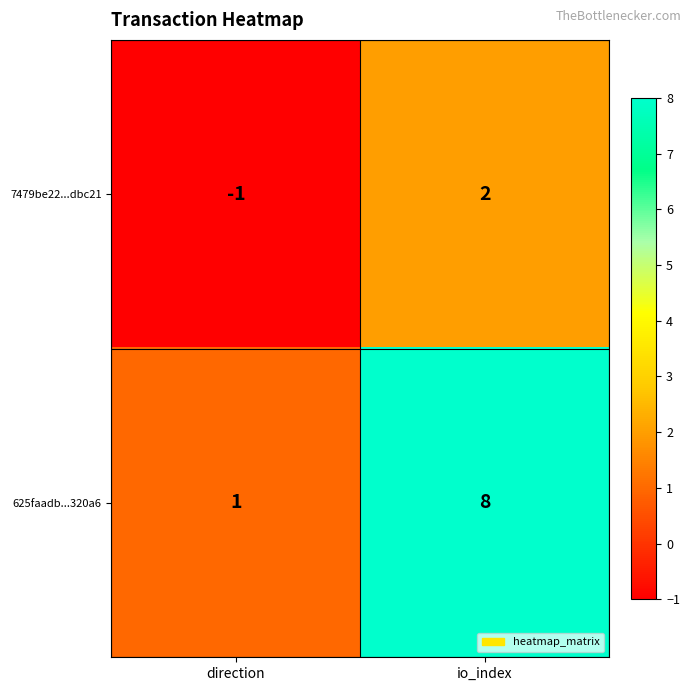

Is it true that 625faadb...320a6 equals 2 at direction?

False